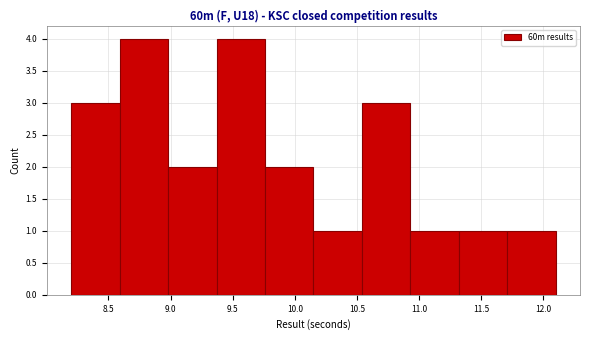

What is the height of the bar covering 10.54 to 10.93 on the x-axis? Neither the bar edges nor the heights are printed on the chart, so give them approximately, as read against the axes.

3